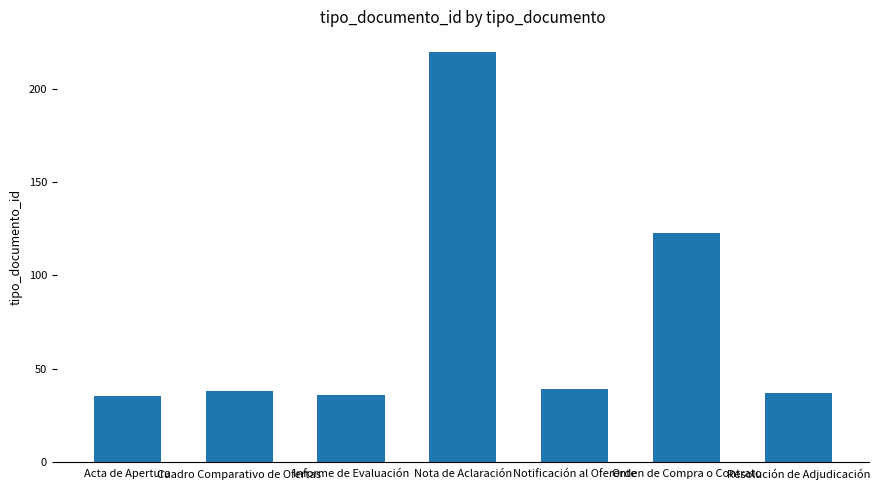

What is the average value?

75